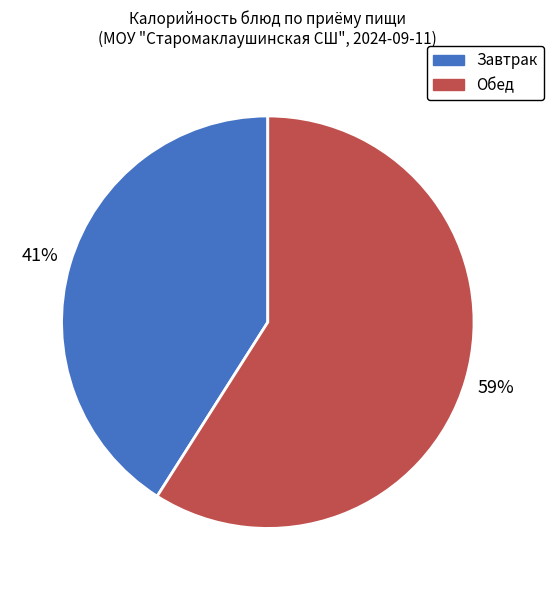

Does any single category account for the majority?

Yes